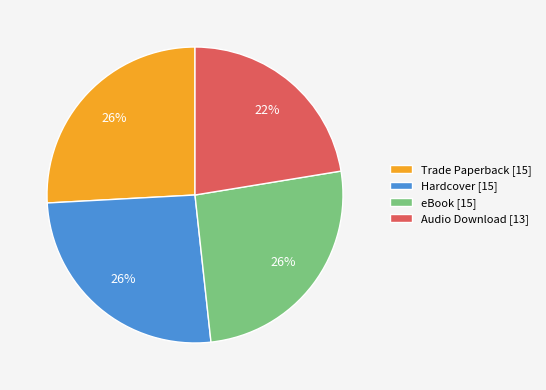

How many segments does this pie chart have?

4